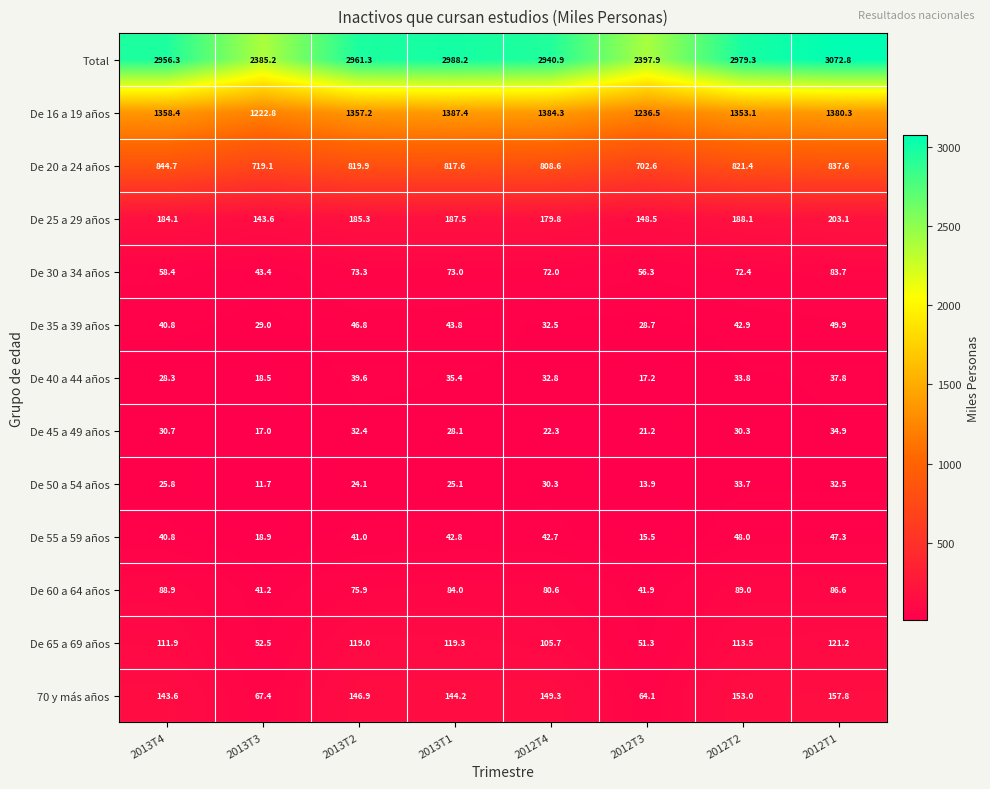

Count the number of data series in this chart.

13